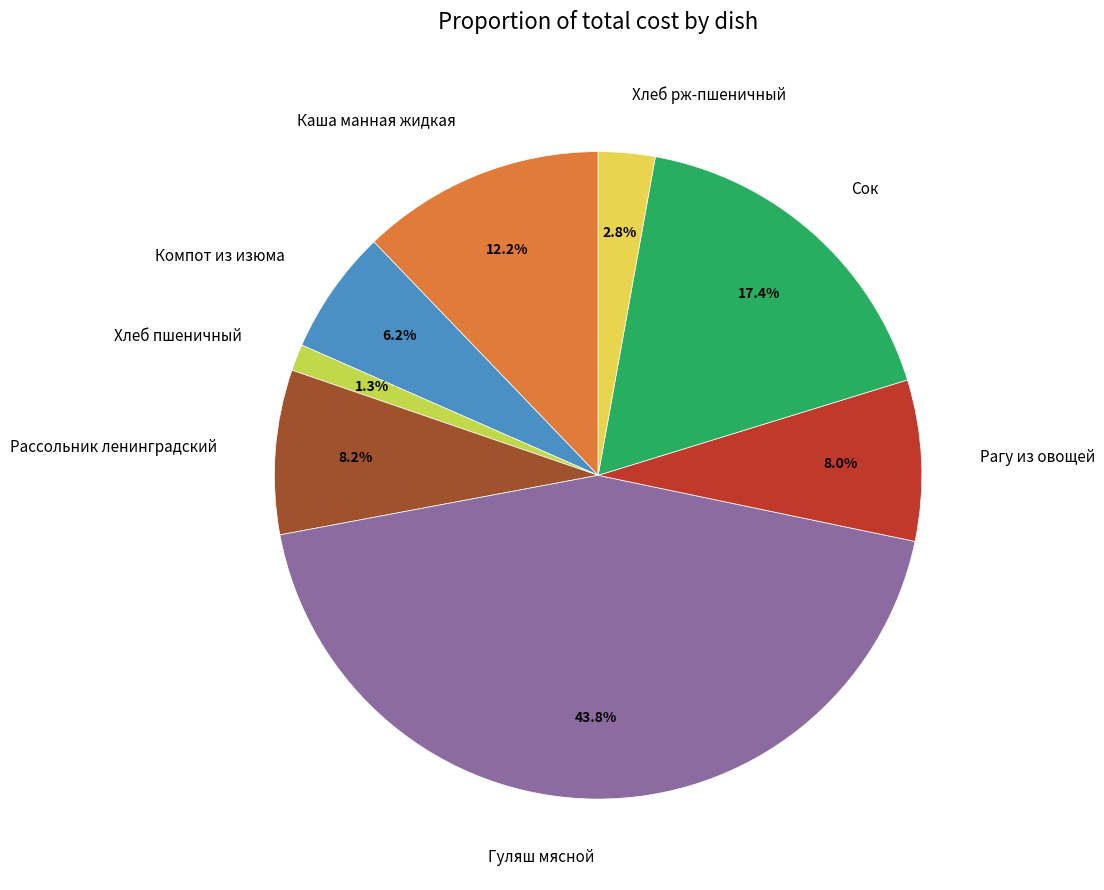

To the nearest percent, what portion does Каша манная жидкая represent?

12%